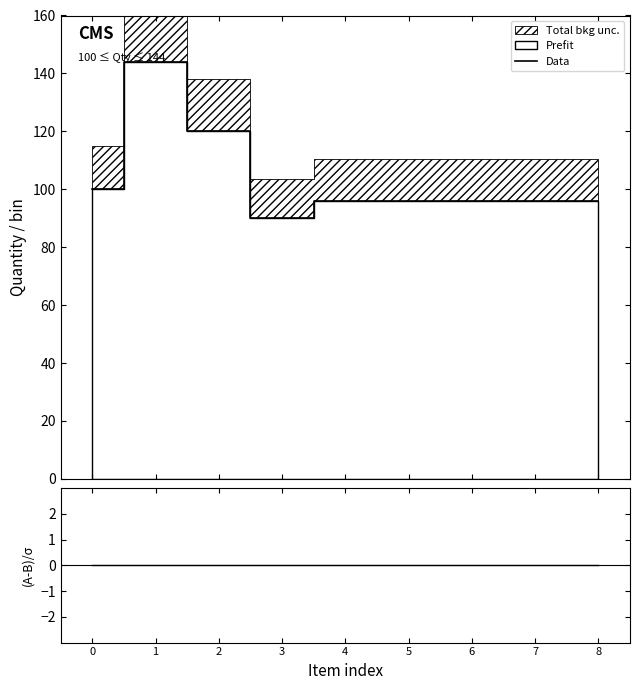

The Data series shows 120 at 2. True or false?

True